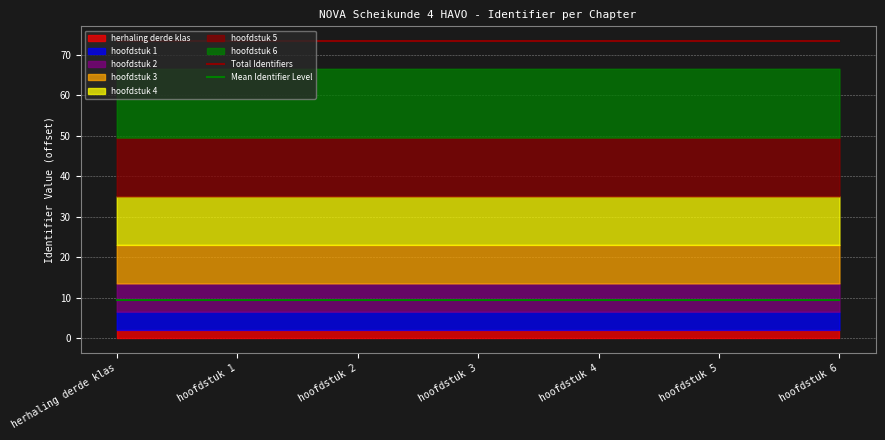

What is the value of the Total Identifiers point at the 4th from the left?

73.3